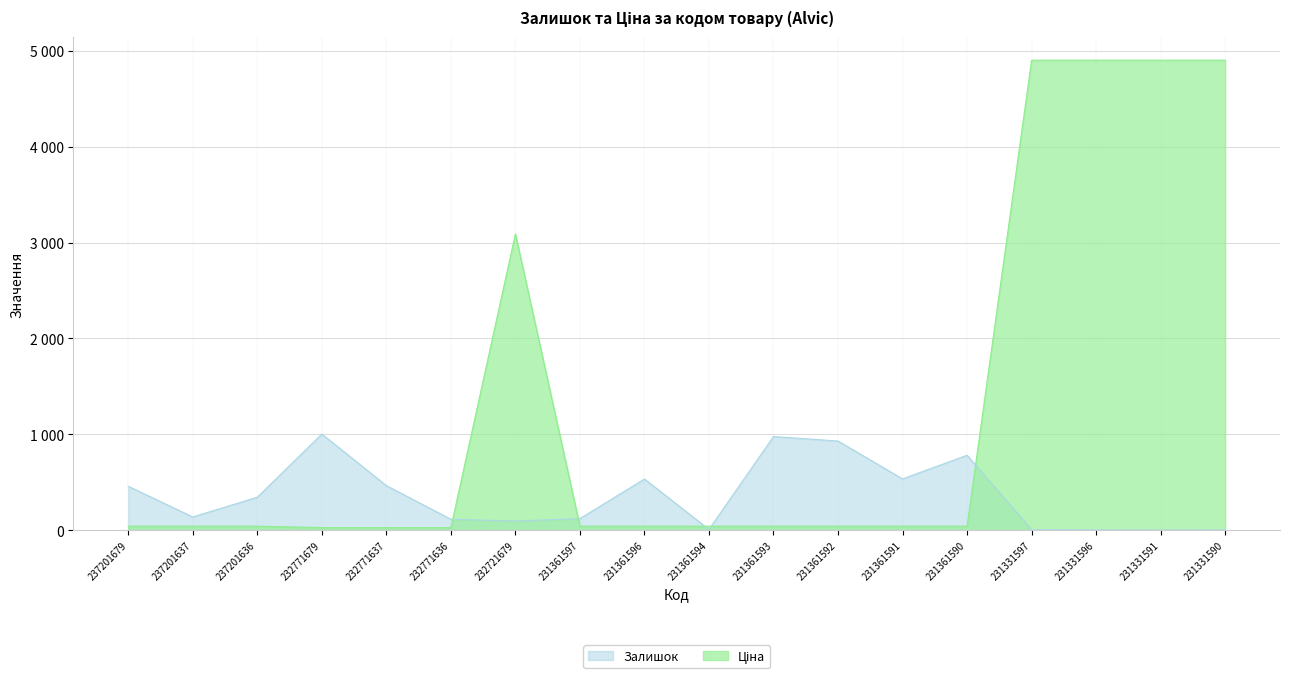

Where does the Залишок series first go above 344?

237201679